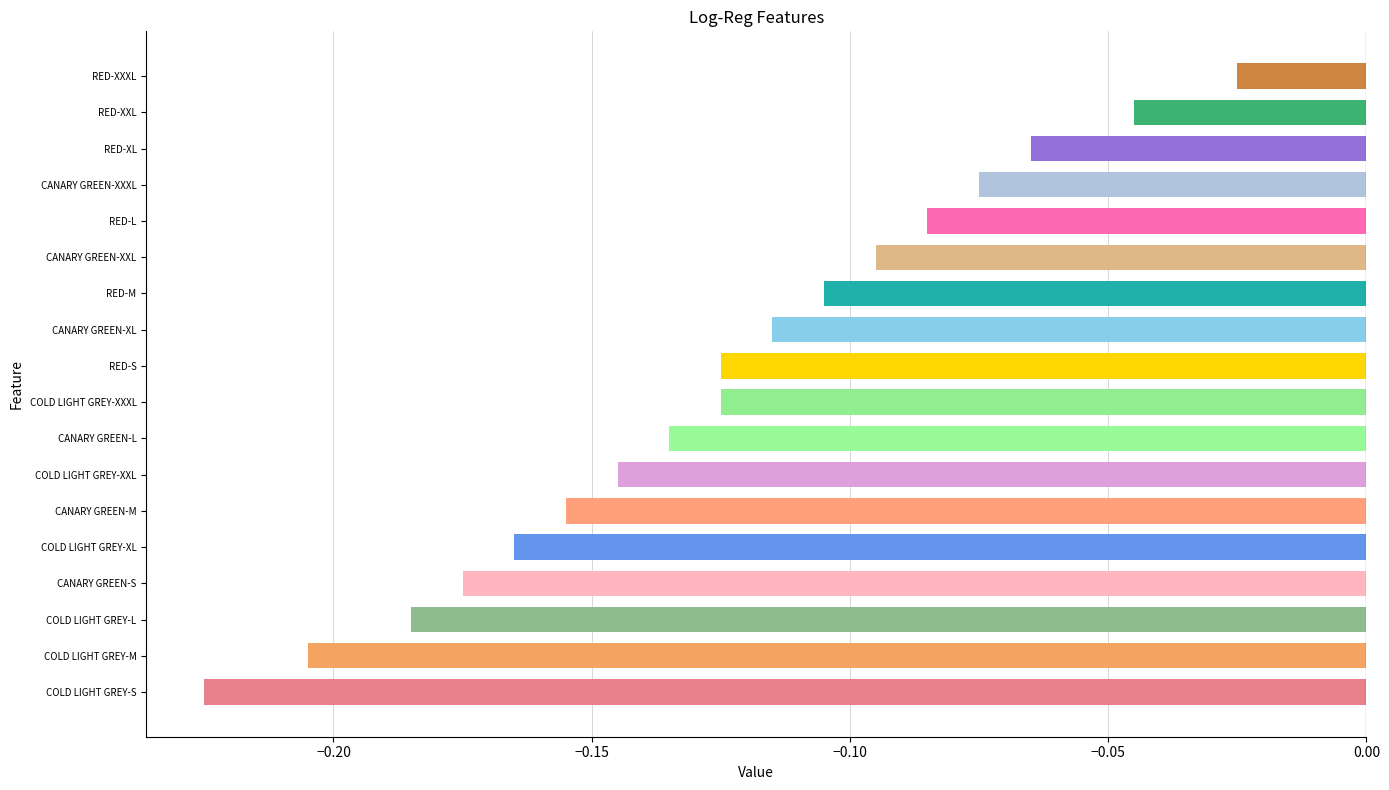

Does the chart contain stacked bars?

No